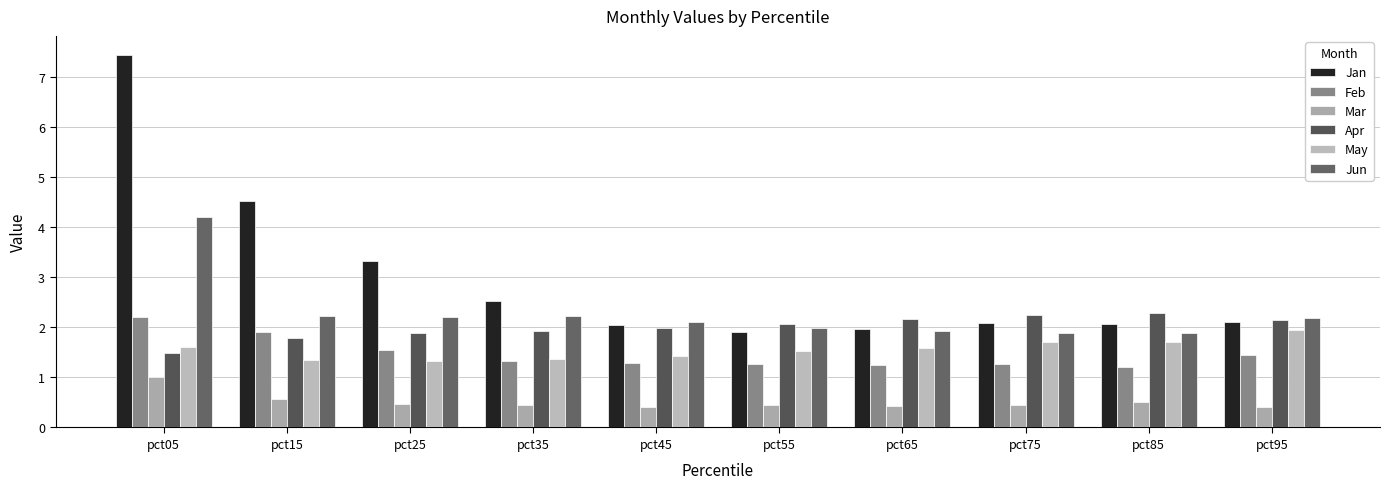

List the labels in order of May value, smallest first.

pct25, pct15, pct35, pct45, pct55, pct65, pct05, pct85, pct75, pct95